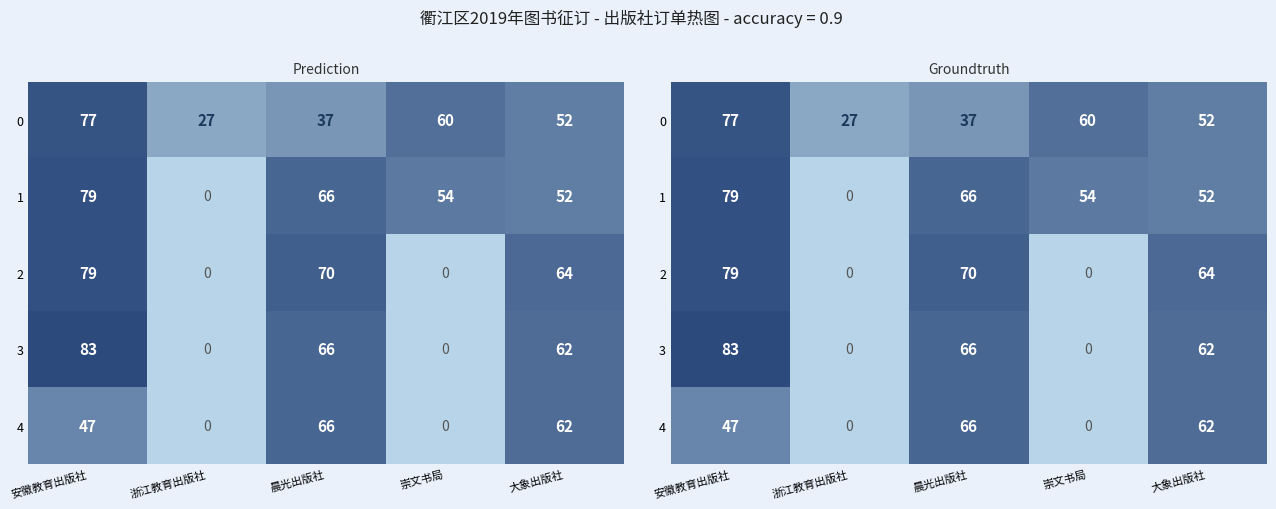

What is the difference between the 0 values at 晨光出版社 and 崇文书局?

23